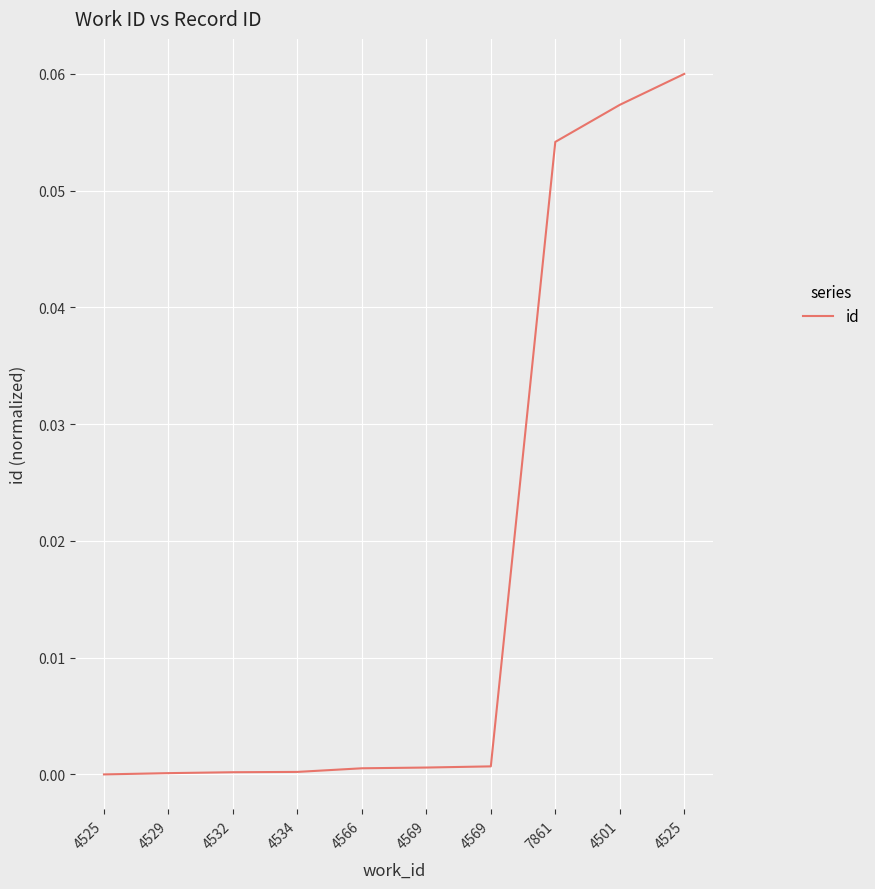

Does the chart have visible grid lines?

Yes